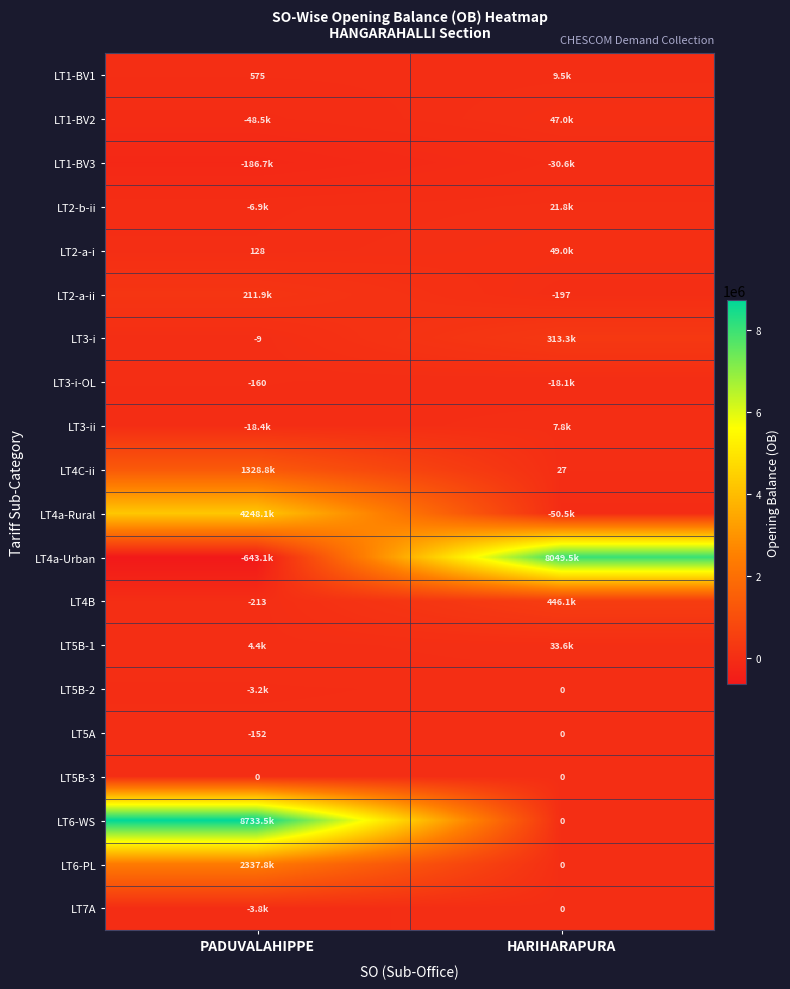

Which has a higher value, PADUVALAHIPPE or HARIHARAPURA?

HARIHARAPURA